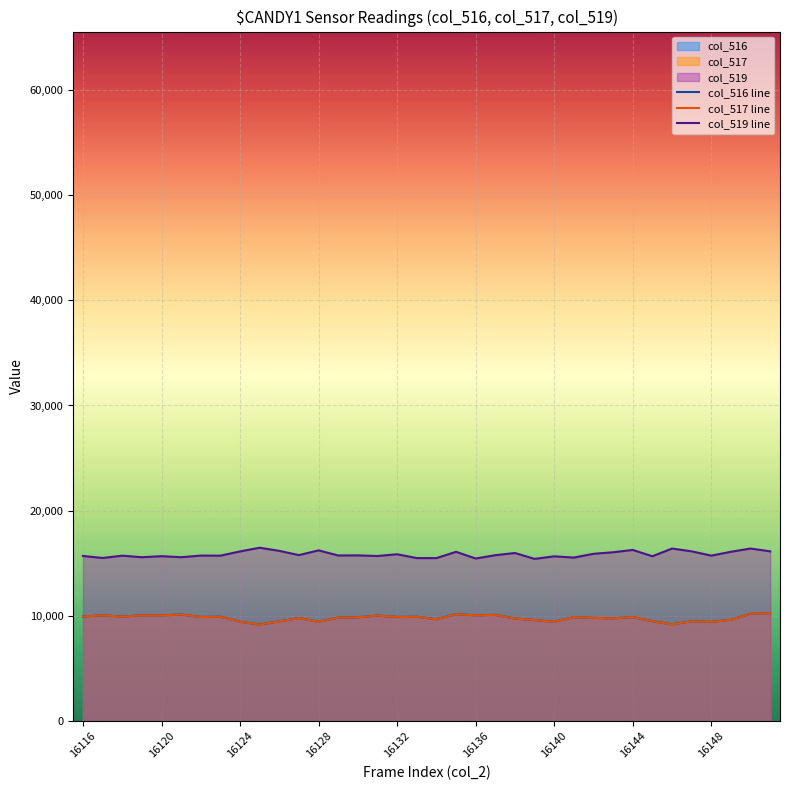

At how many categories does at least one series exceed 16207?

5